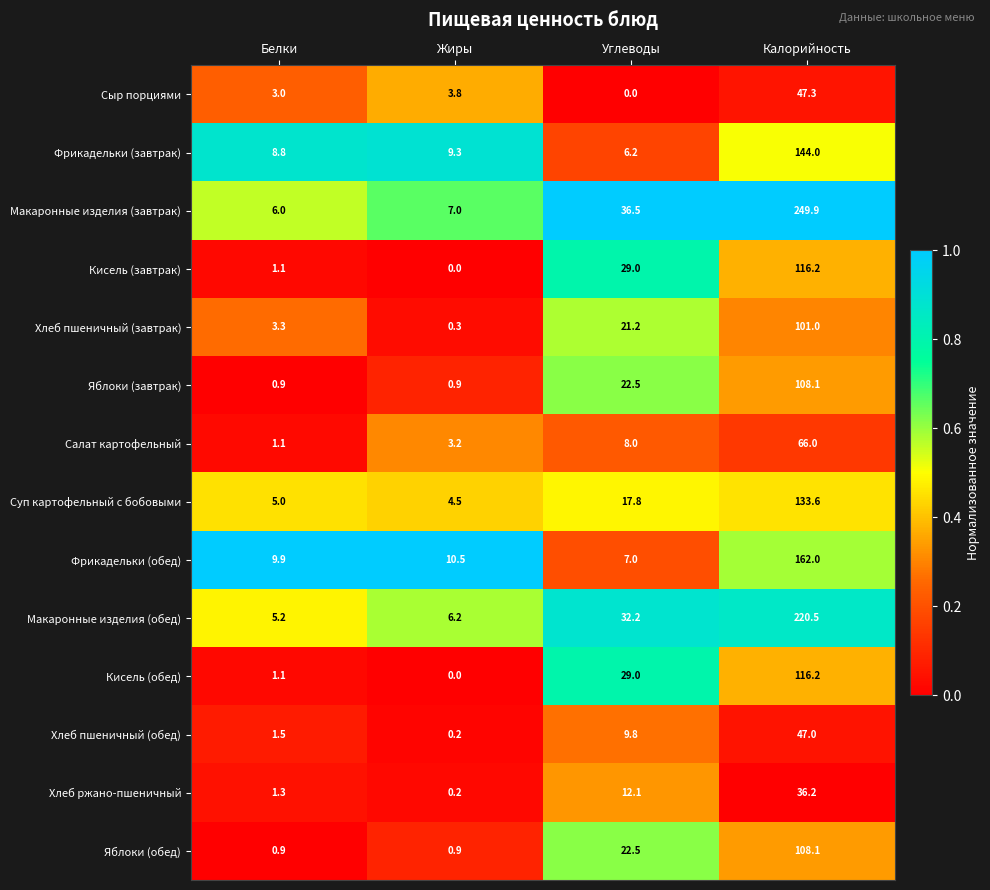

At which label does Кисель (обед) reach its peak?

Калорийность